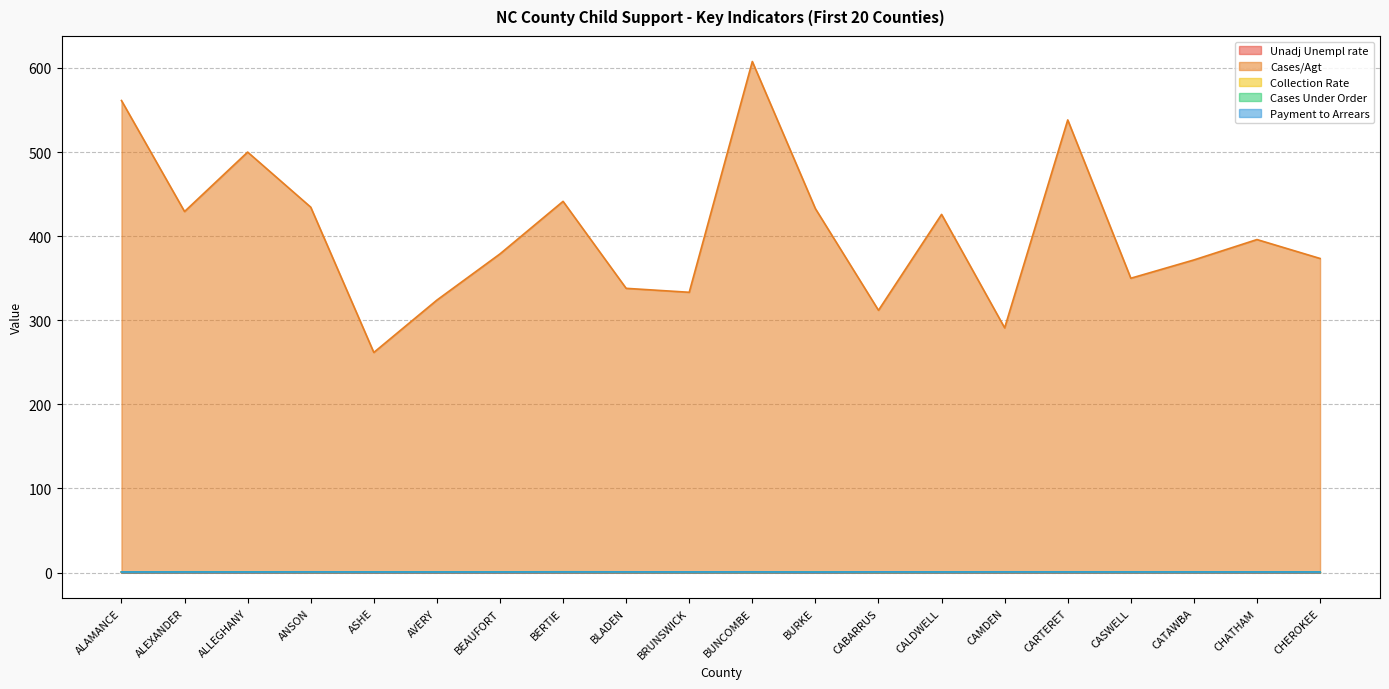

True or false: Payment to Arrears and Cases Under Order intersect in this chart.

False